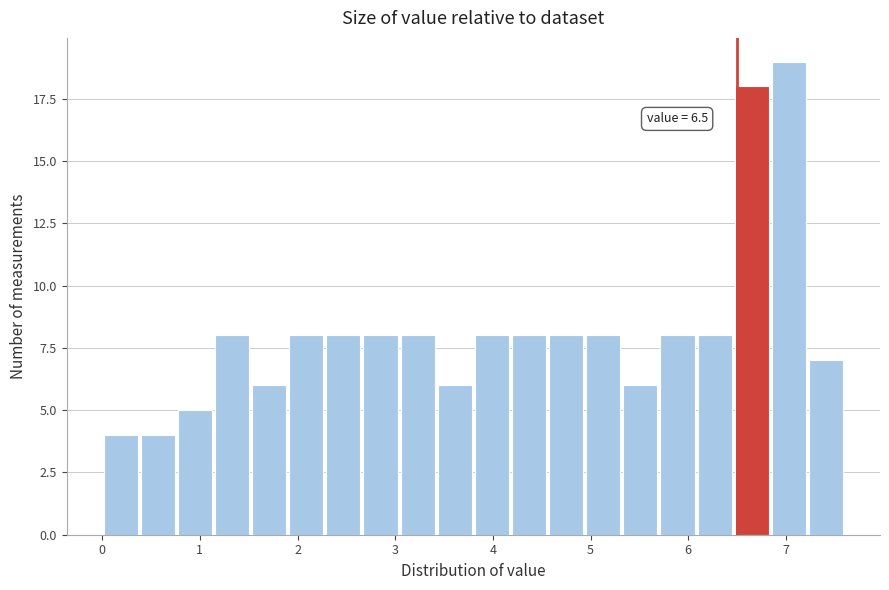

Read against the x-axis, roughly where is the centre of the tallest bar?

7.0